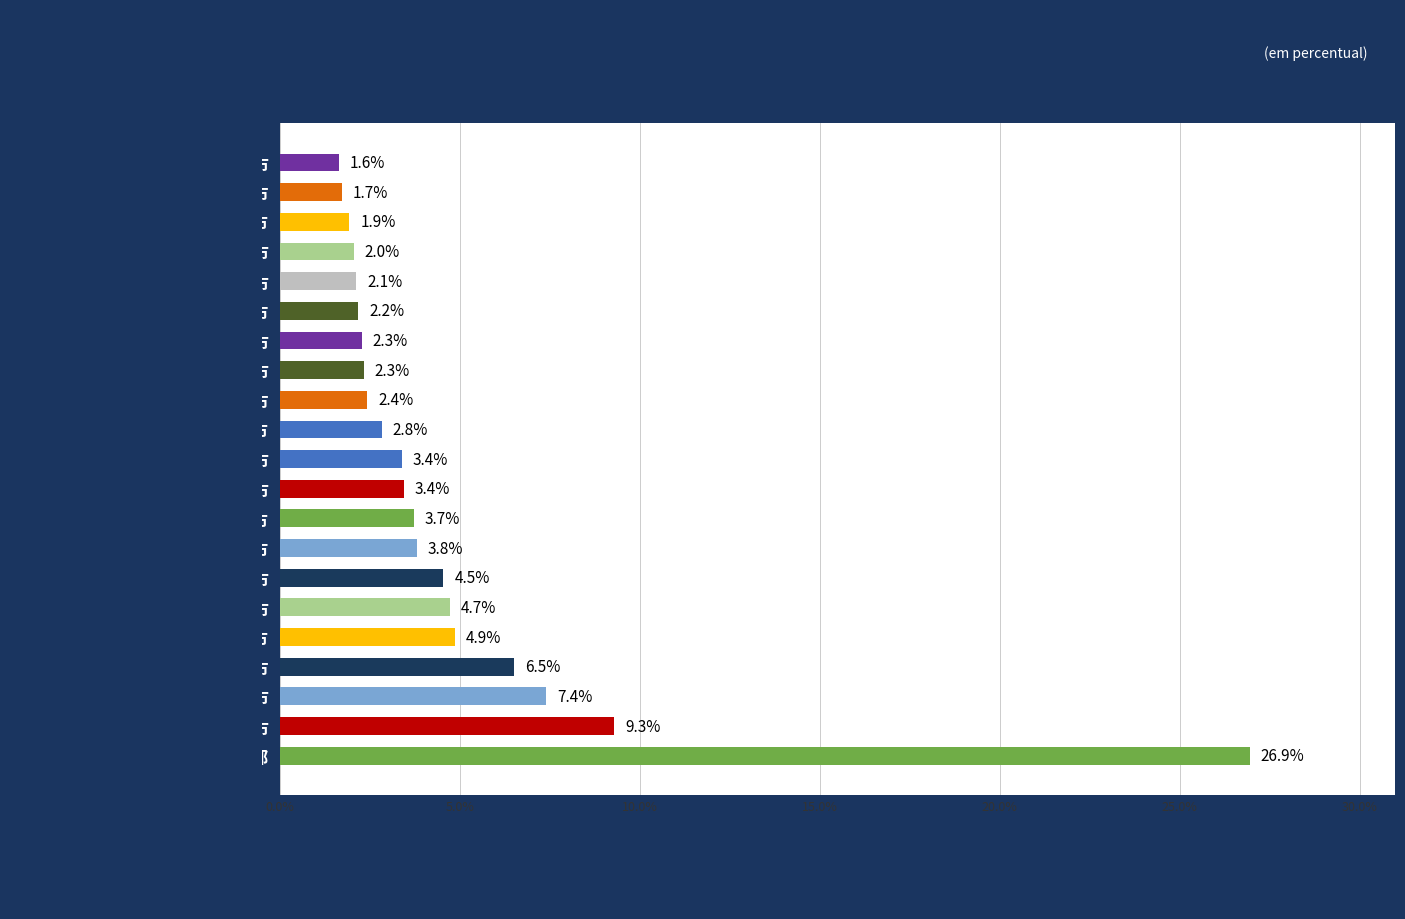

At which category does the chart reach its minimum across all series?

静岡市